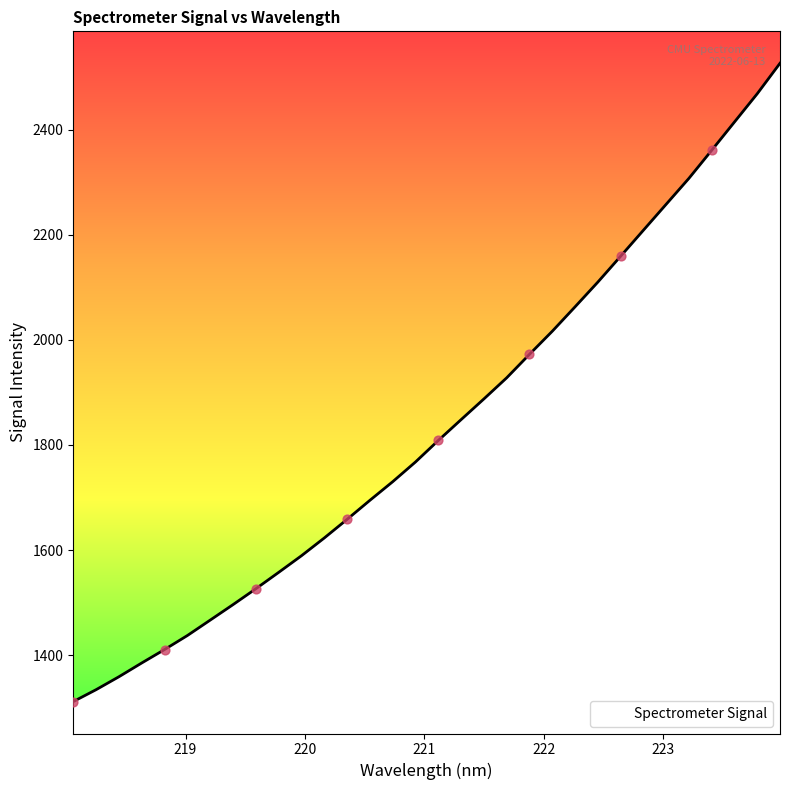

What is the smallest value displayed?

1311.6